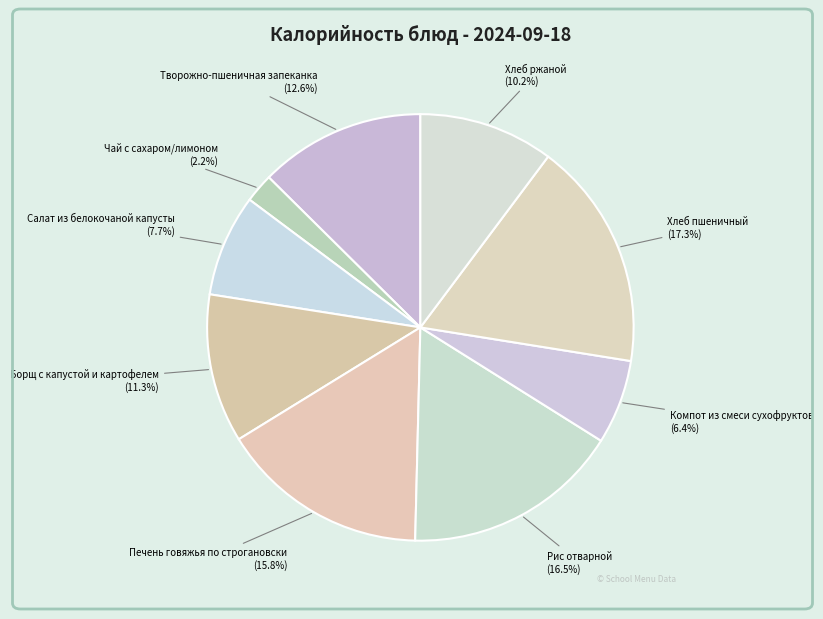

Which slice is the largest?

Хлеб пшеничный